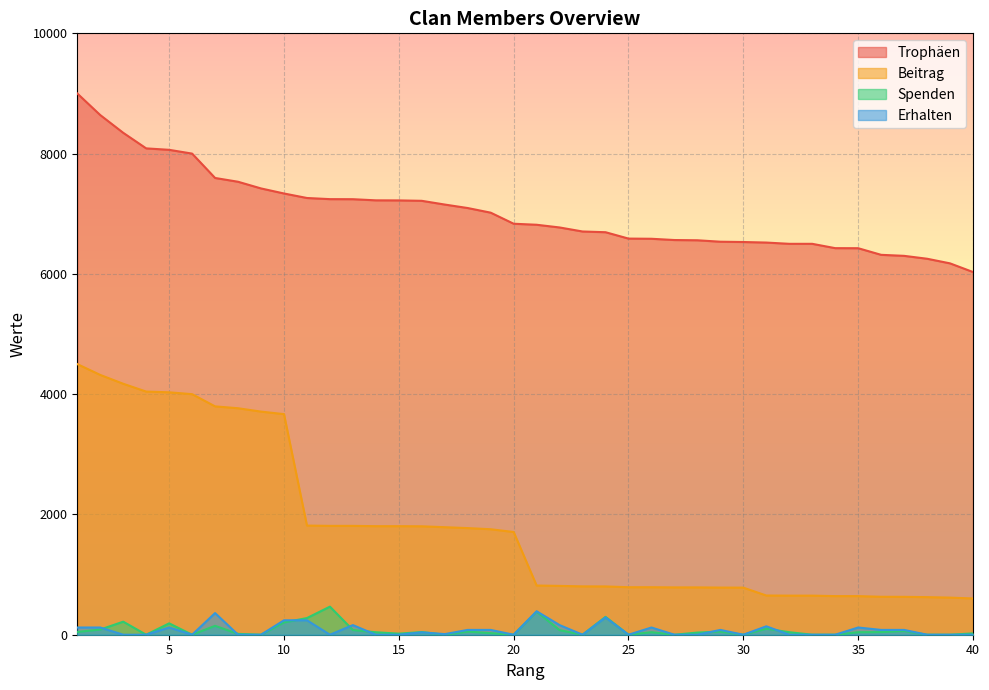

How many distinct data groups are displayed?

4